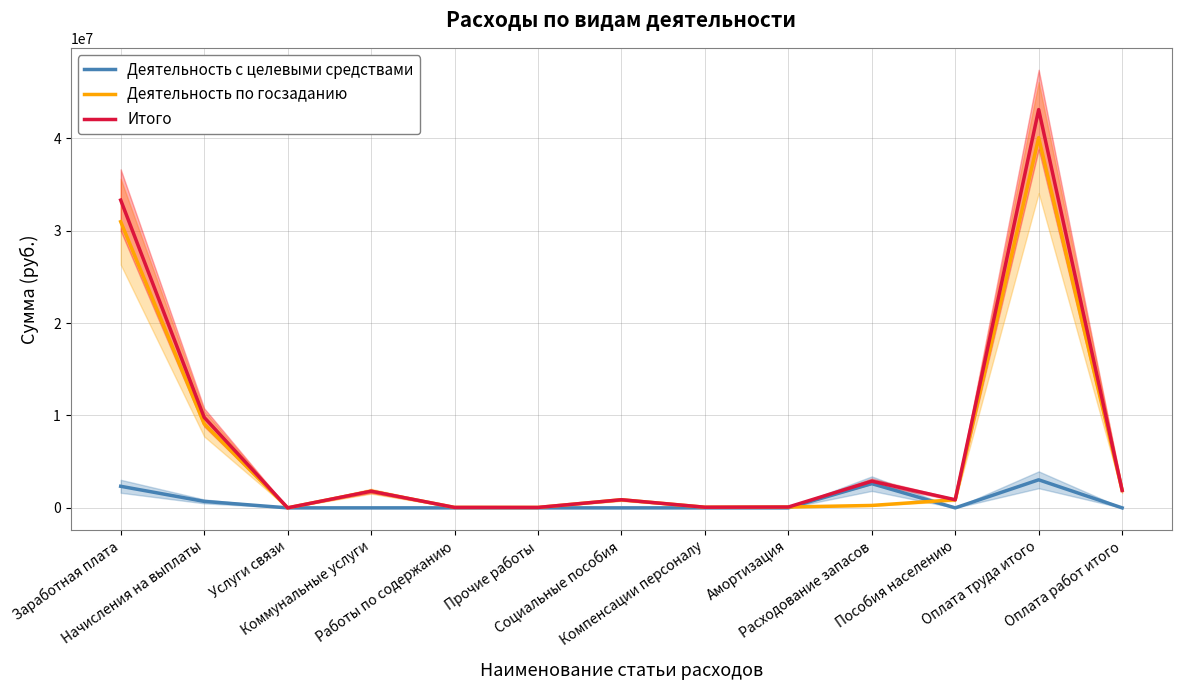

What is the sum of the Итого values at Амортизация and Услуги связи?

94542.2